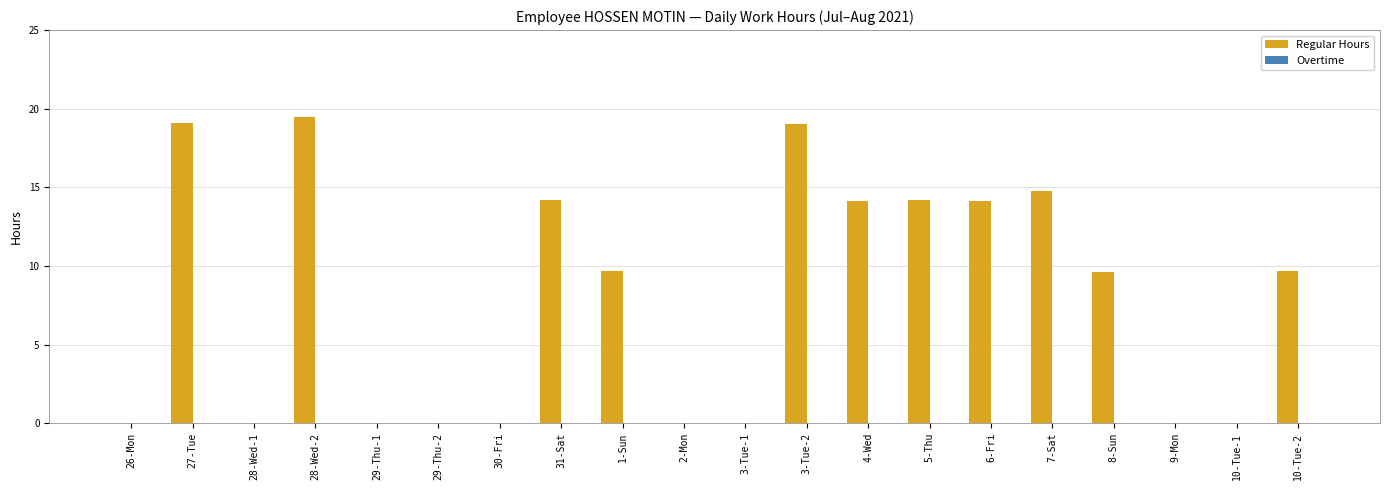

True or false: the data shows 8.4 at 26-Mon.

False